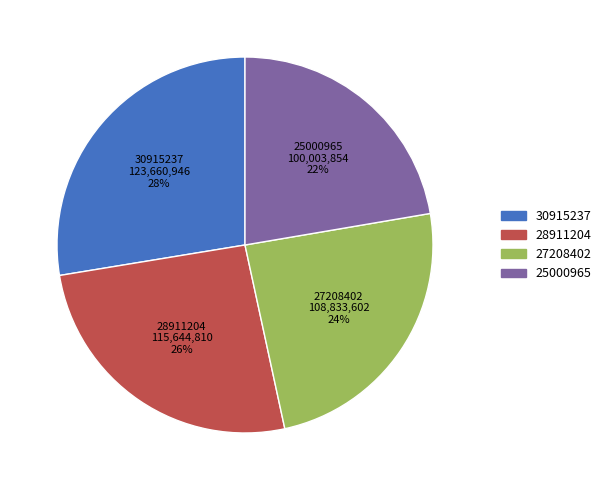

Is there any slice that represents more than half of the pie?

No